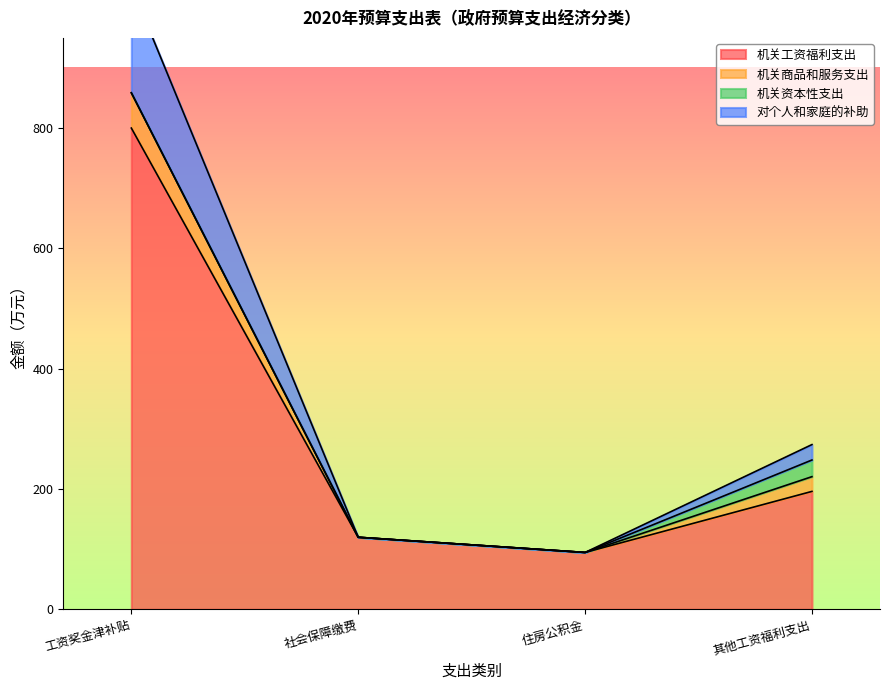

The 机关工资福利支出 series shows 94.5 at 住房公积金. True or false?

True